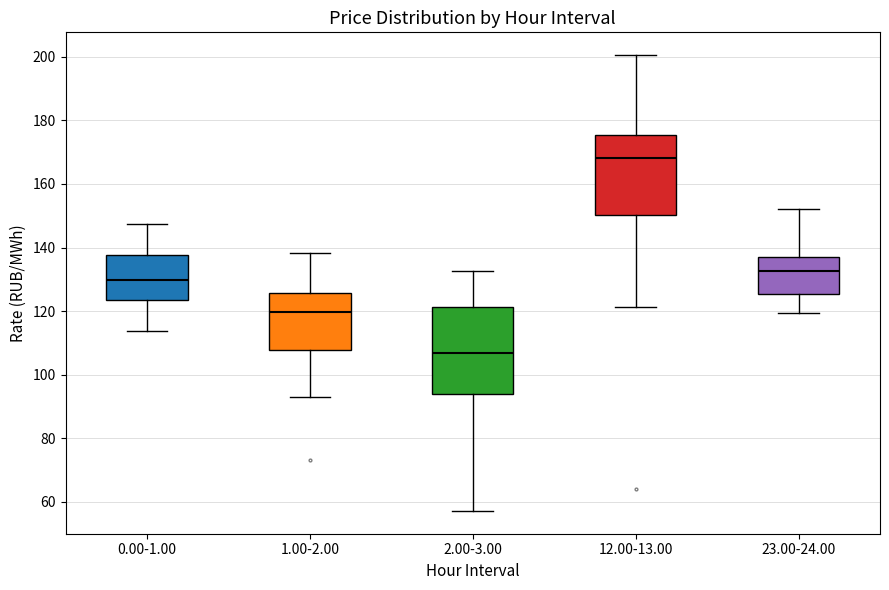

Reading left to right, transcribe this box plot: for each box, give where its median line is, the range the box spans, and where its two whiskers end, as read against the y-axis. The values are not printed on the chart, so give them approximately, as read against the axis.

0.00-1.00: median 130, box 124 to 138, whiskers 114 to 148
1.00-2.00: median 120, box 108 to 126, whiskers 92 to 138
2.00-3.00: median 106, box 94 to 122, whiskers 58 to 132
12.00-13.00: median 168, box 150 to 176, whiskers 122 to 200
23.00-24.00: median 132, box 126 to 138, whiskers 120 to 152